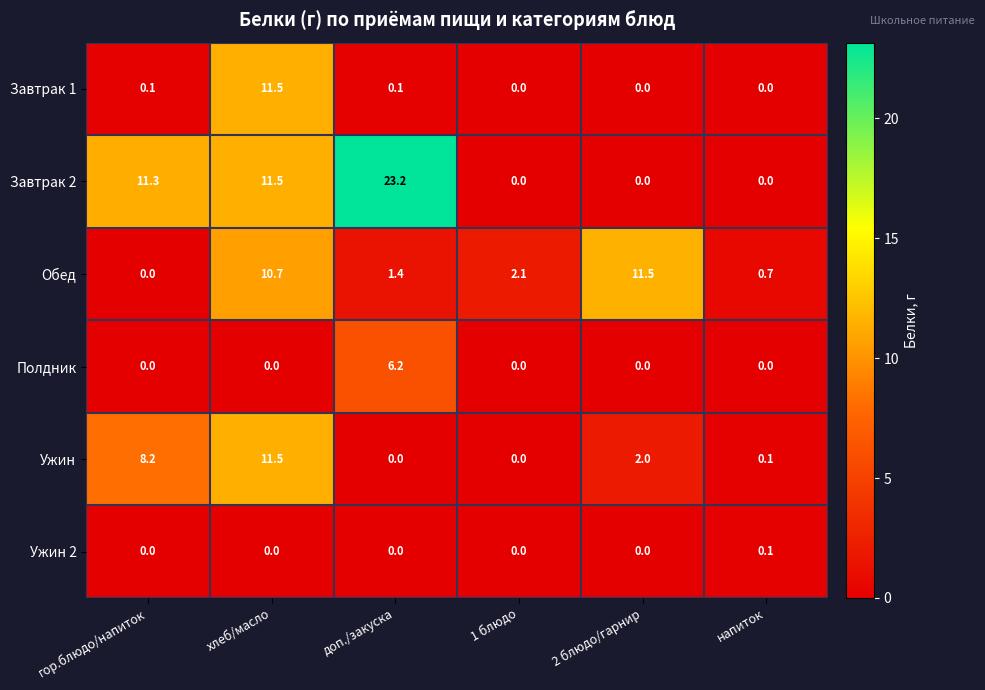

Which series has the largest total across all categories?

Завтрак 2